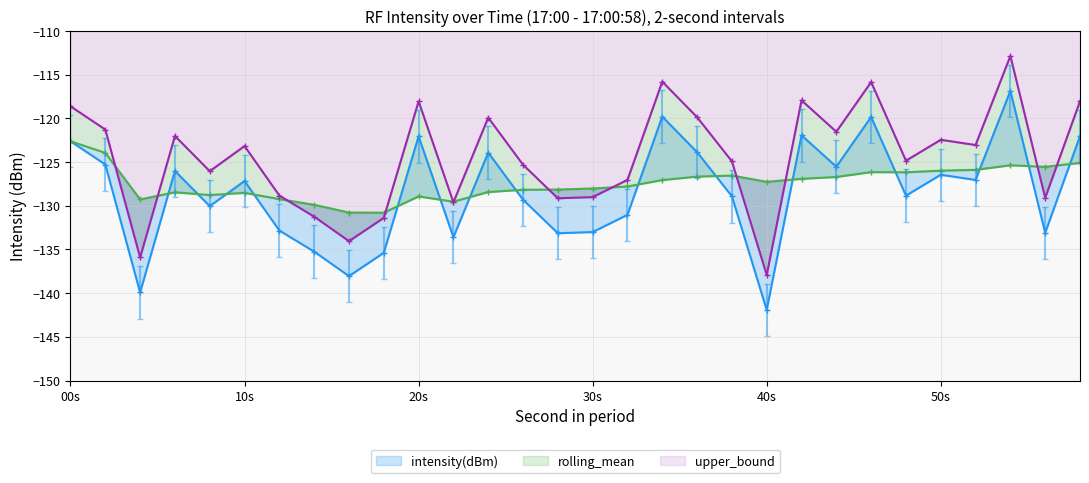

How many lines are shown in the chart?

3